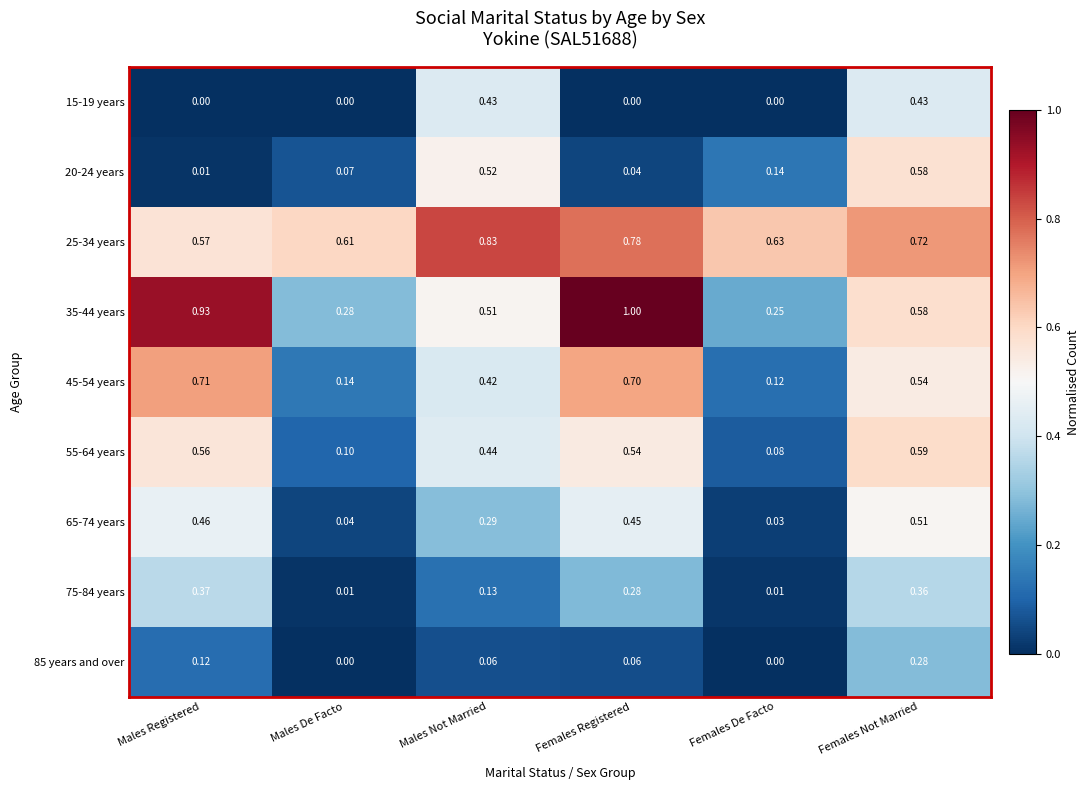

List the labels in order of 20-24 years value, smallest first.

Males Registered, Females Registered, Males De Facto, Females De Facto, Males Not Married, Females Not Married